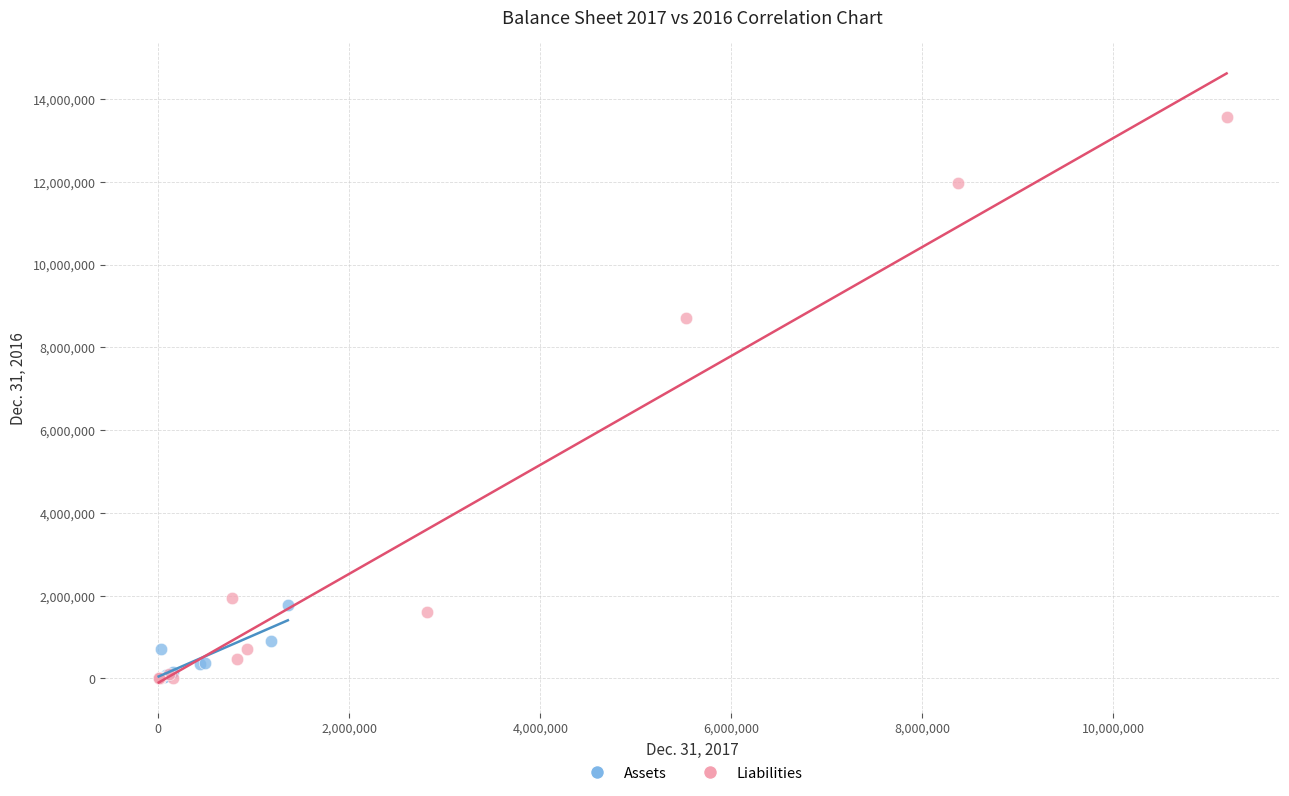

Which series contains the highest Y value?

Liabilities